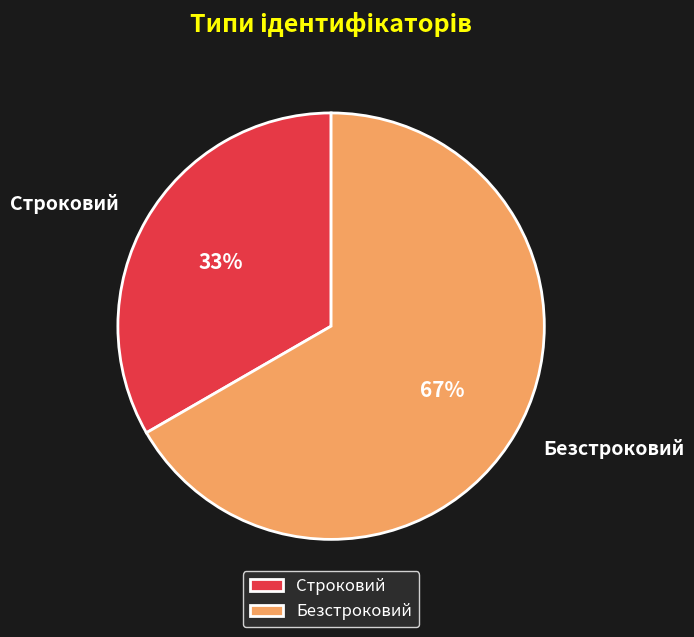

Which slice represents more than half of the pie?

Безстроковий